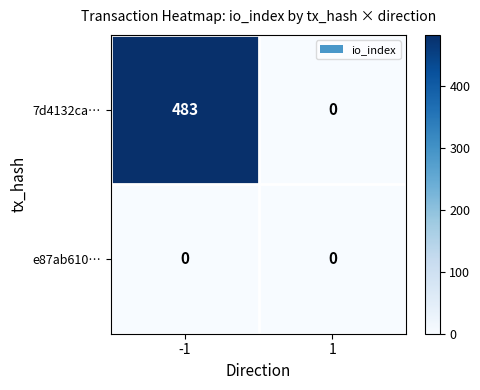

At which category is the sum across all series the highest?

-1